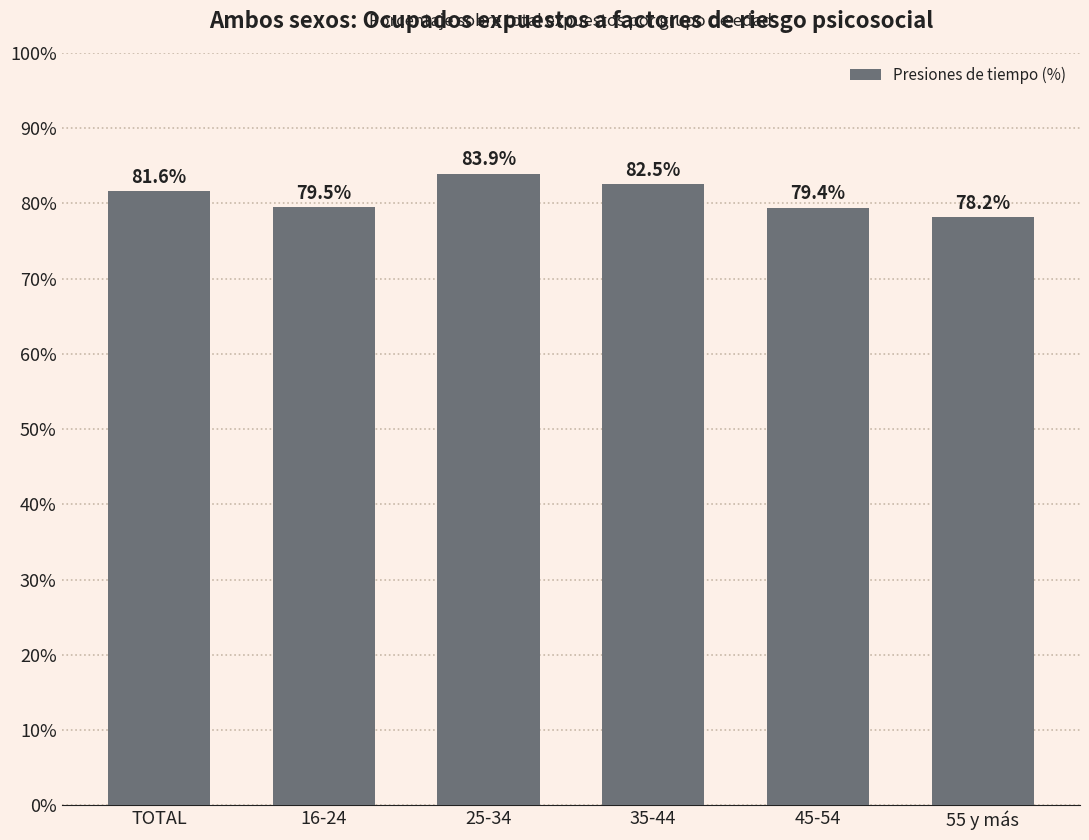

What is the difference between the values at 16-24 and TOTAL?

2.1